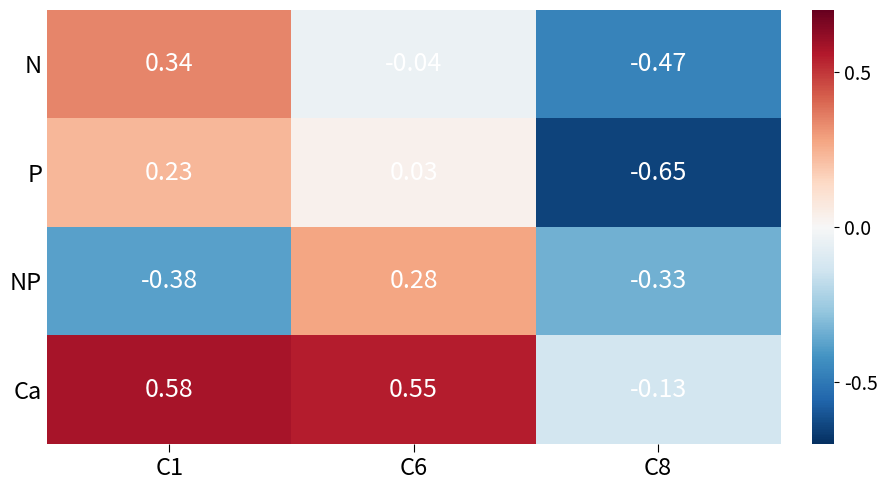

Which series has the largest total across all categories?

Ca